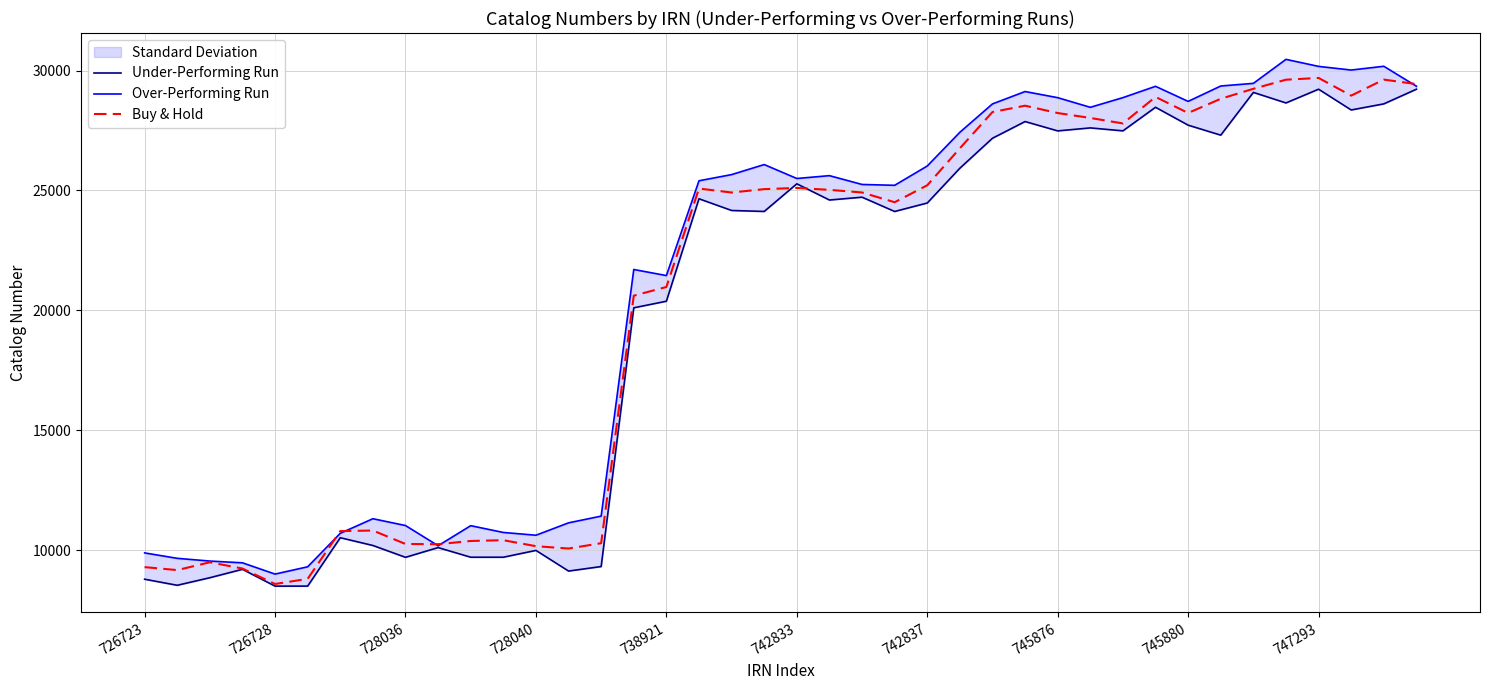

What is the lowest value of the Buy & Hold series?

8594.8